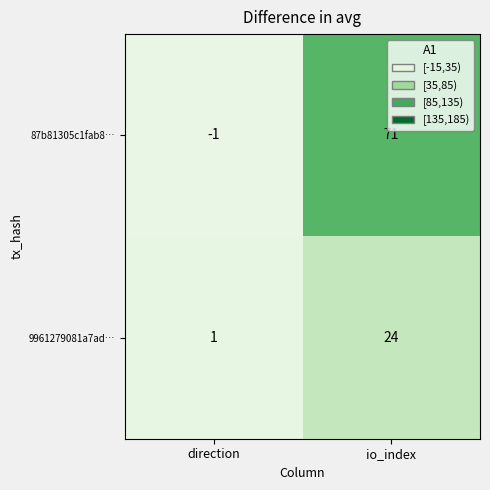

The 87b81305c1fab8… series shows 71 at io_index. True or false?

True